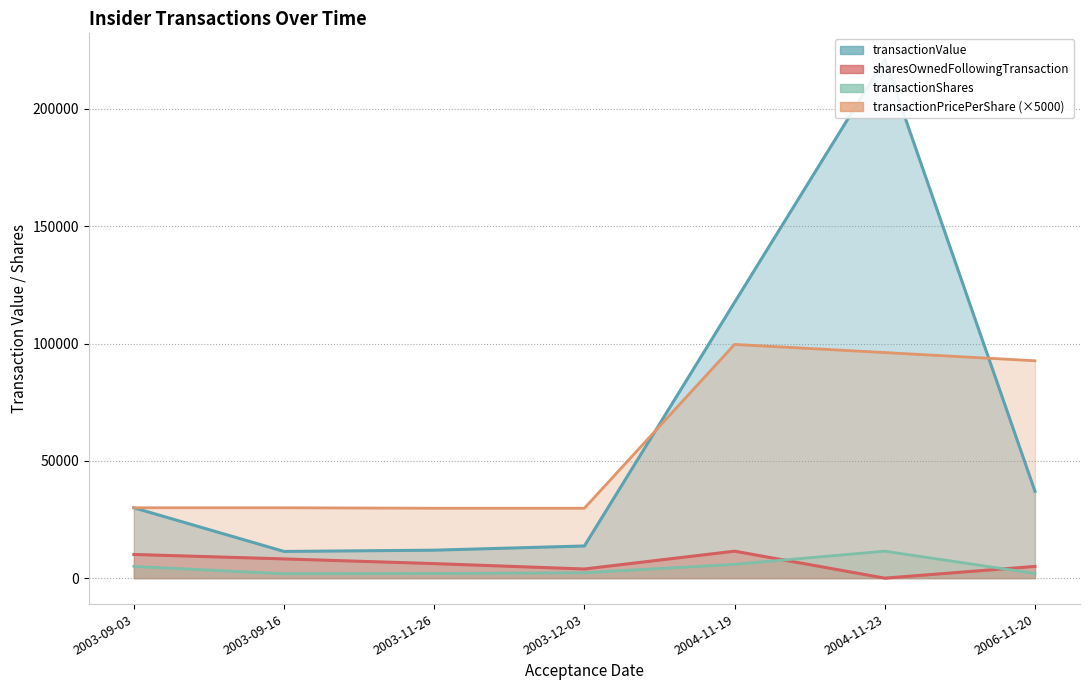

Which series has the widest spread of values?

transactionValue